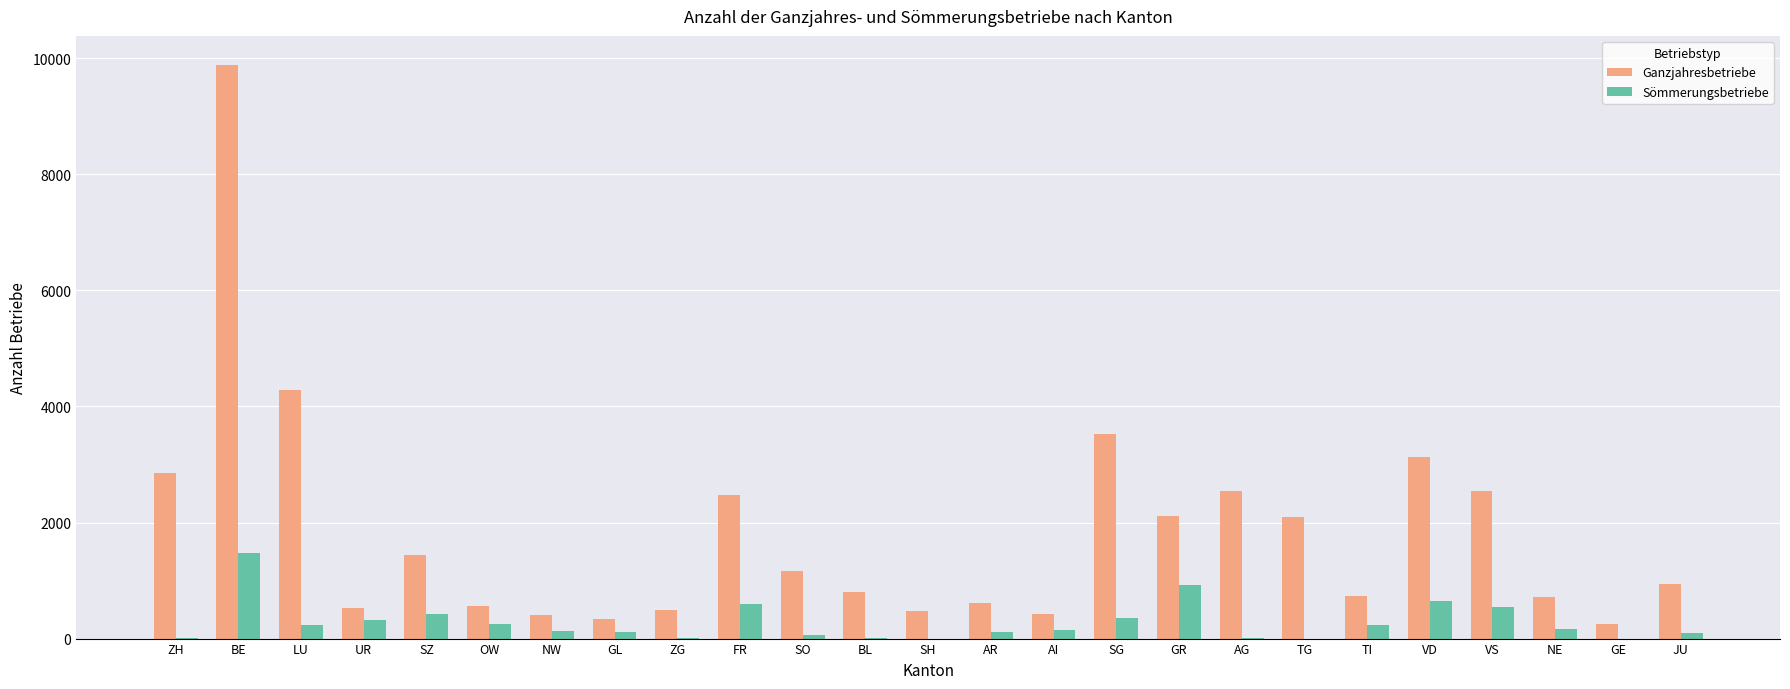

At which label is Ganzjahresbetriebe closest to 5074?

LU